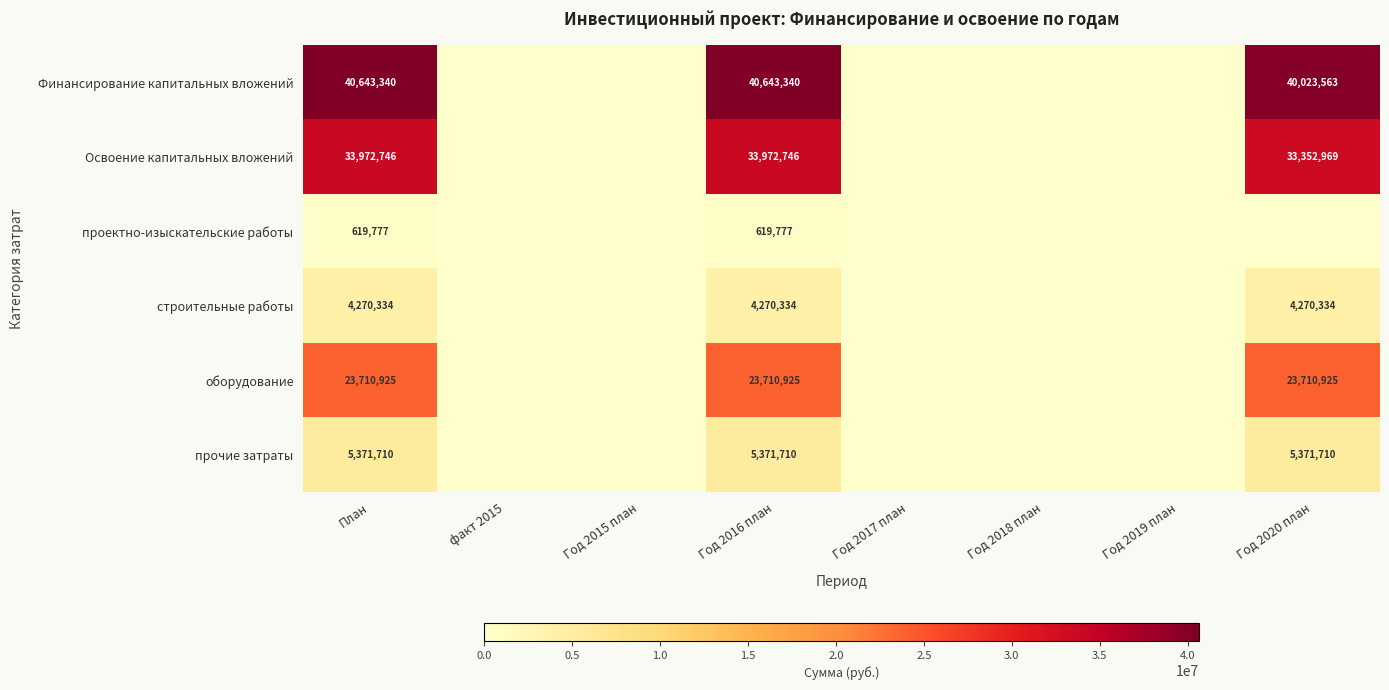

Is the value of Финансирование капитальных вложений at Год 2016 план greater than the value of оборудование at Год 2020 план?

Yes